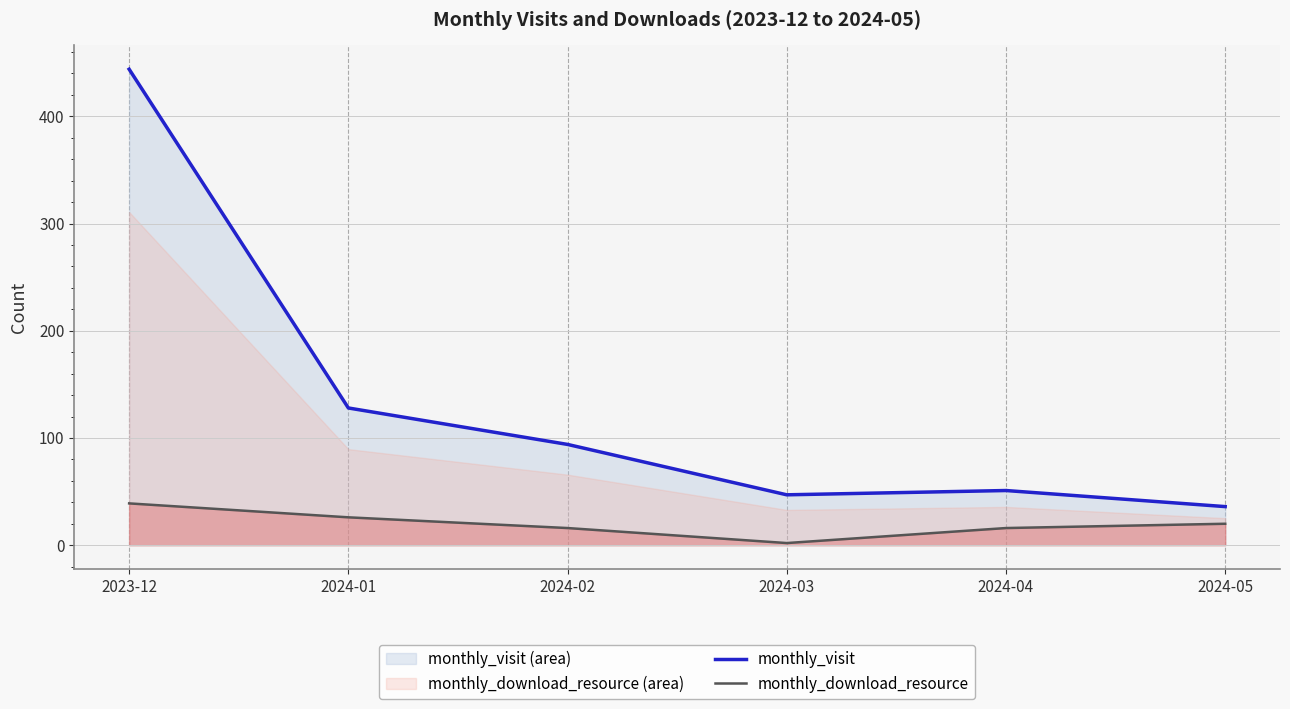

What is the spread (max minus min) of values at 2023-12?

405